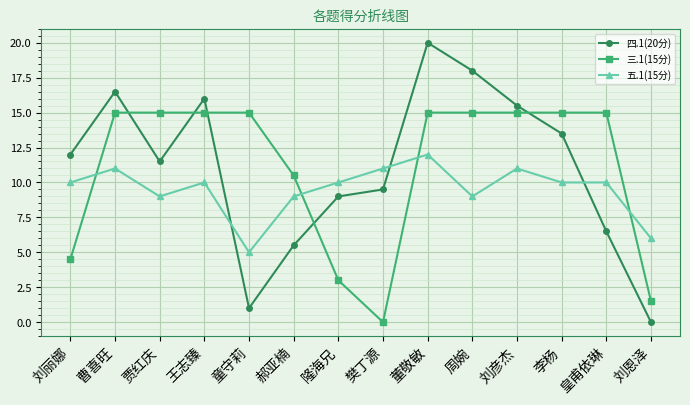

What is the spread (max minus min) of values at 隆海兄?

7.0